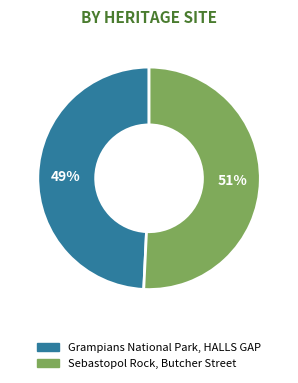

True or false: Grampians National Park, HALLS GAP accounts for 57% of the total.

False